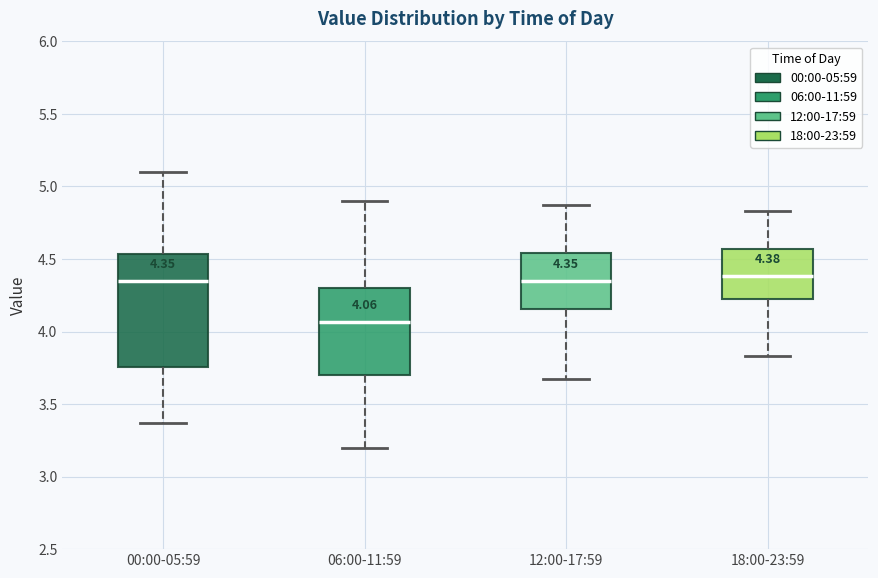

Comparing the boxes themselves (not the whiskers), which one is the tallest?

00:00-05:59